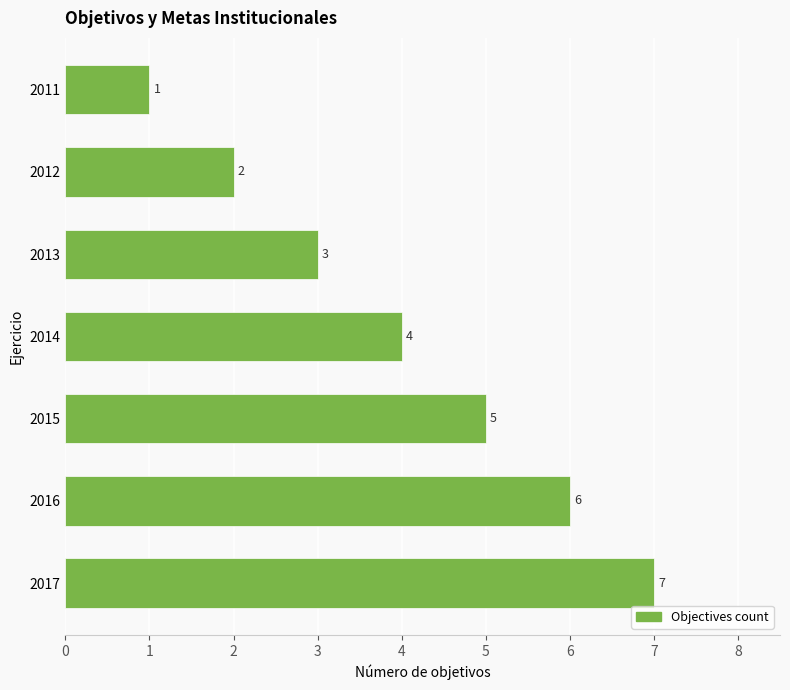

What is the average value?

4